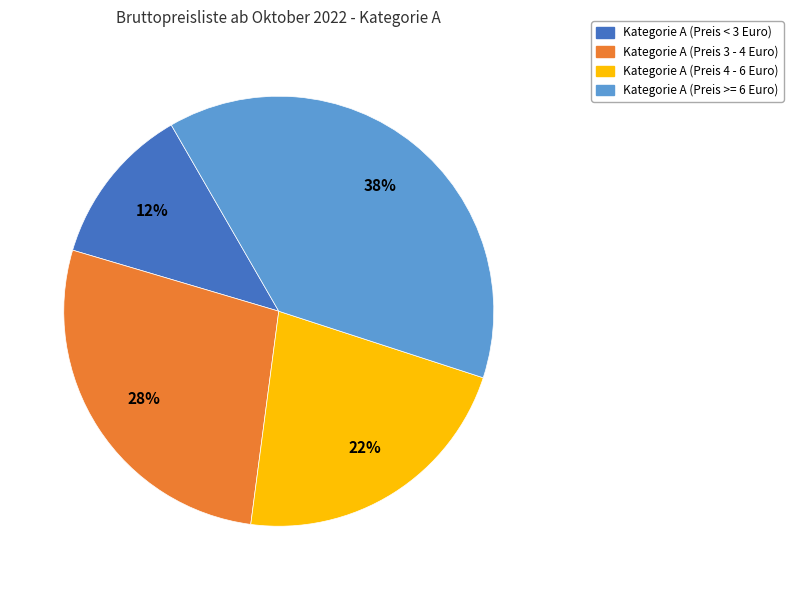

Which slice is the smallest?

Kategorie A (Preis < 3 Euro)